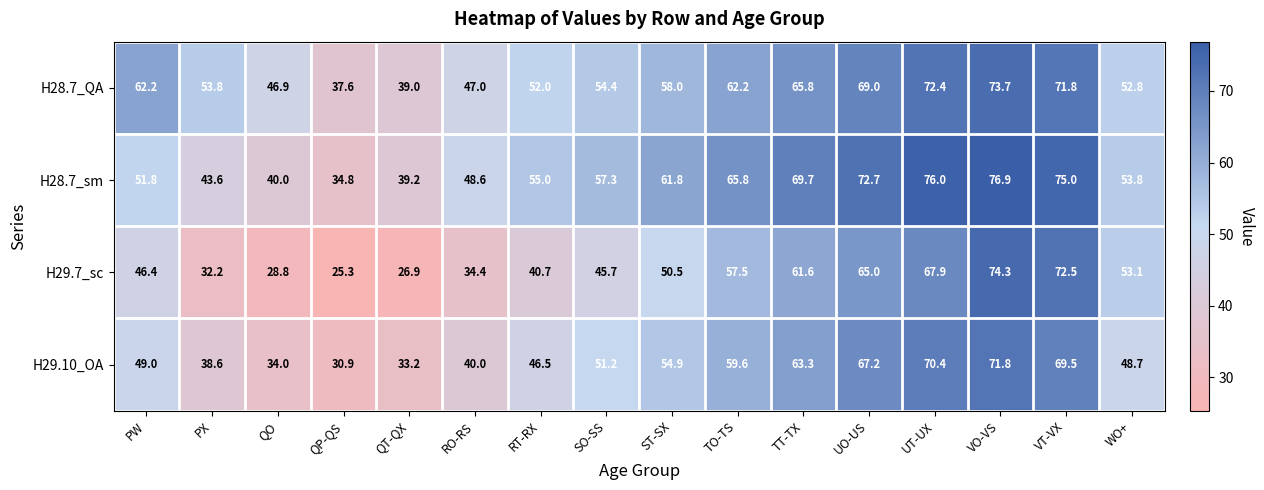

What is the maximum value shown in the chart?

76.9